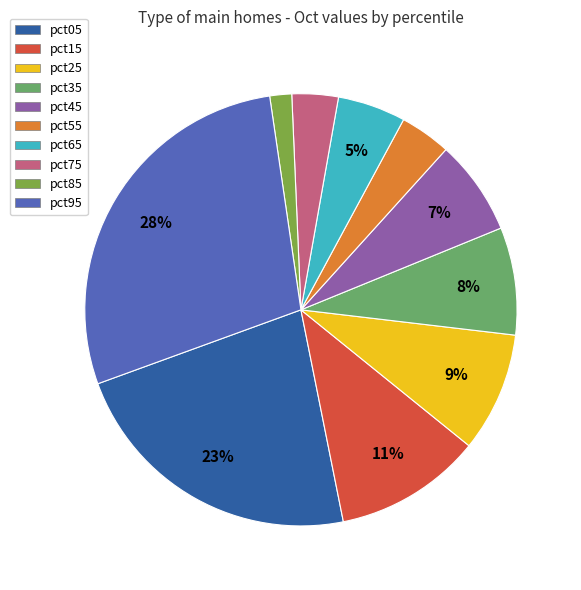

Which category has the smallest portion of the pie?

pct85